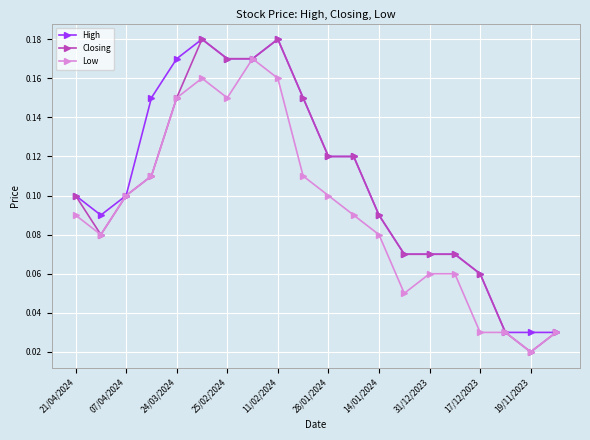

Which series has the widest spread of values?

Closing